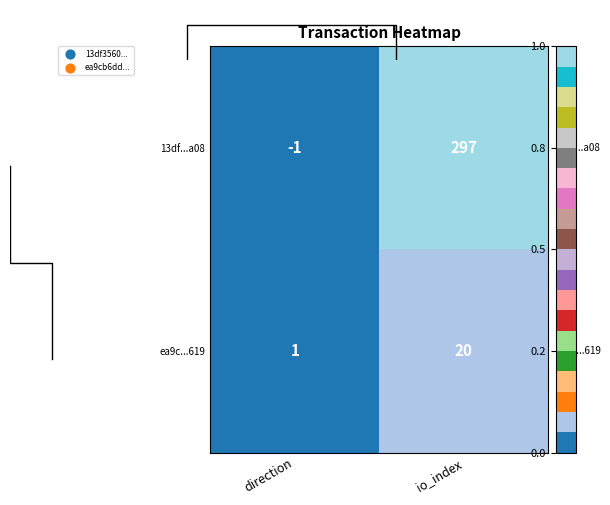

At which label does 13df...a08 reach its peak?

io_index